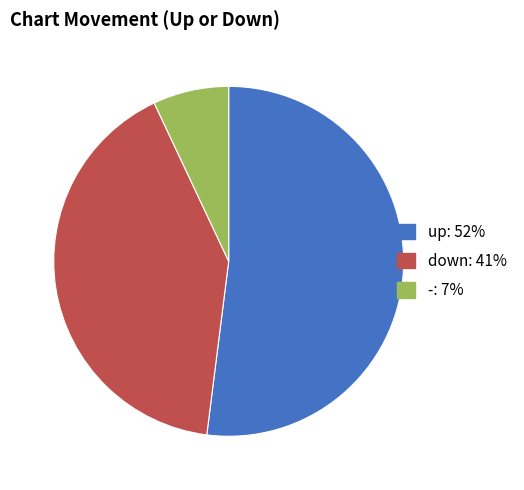

What is the largest slice in the pie chart?

up